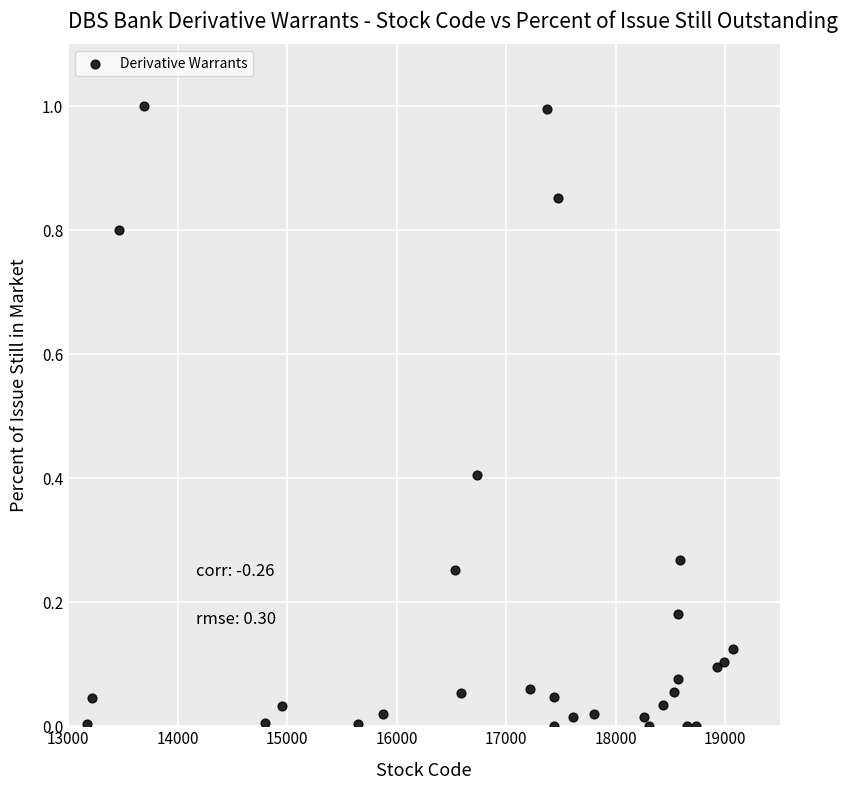

What is the range of Y values (max minus min)?

1.0